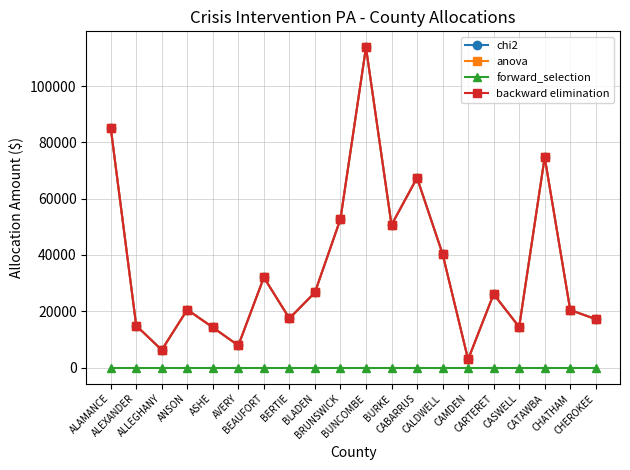

Does the chart have visible grid lines?

Yes